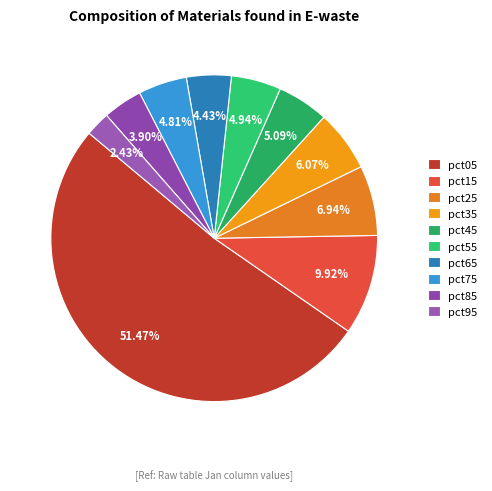

To the nearest percent, what is the difference between the pct35 and pct65 slice percentages?

2%